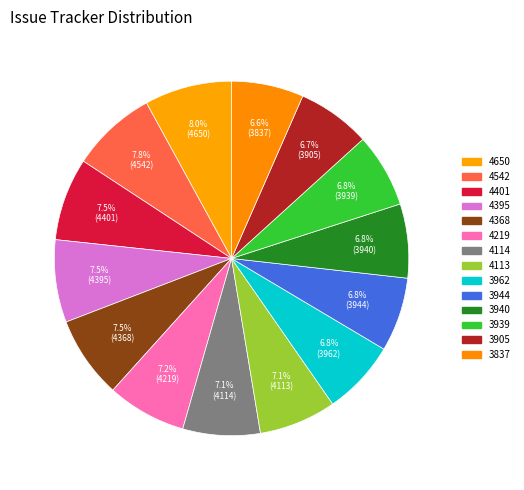

To the nearest percent, what is the difference between the 4542 and 3962 slice percentages?

1%